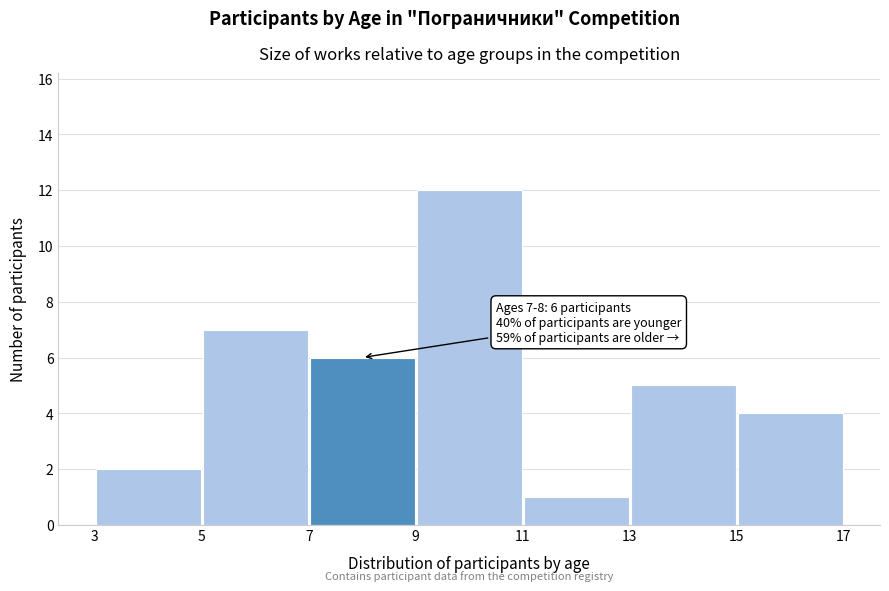

Over which range of the x-axis is the bar tallest?

9 to 11